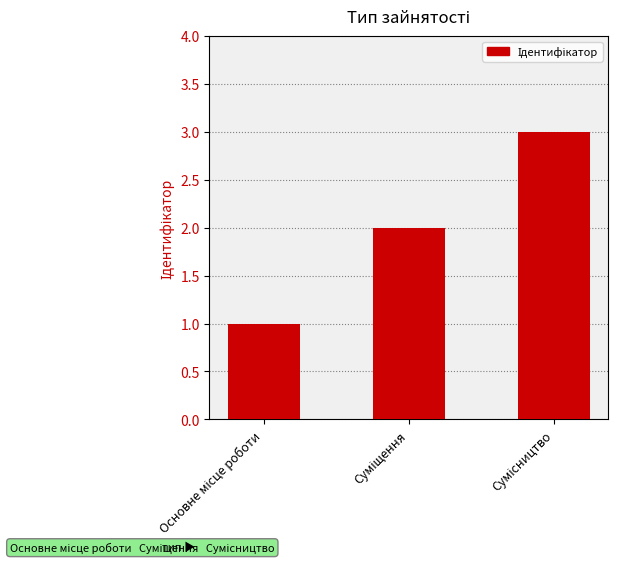

What is the minimum value shown in the chart?

1